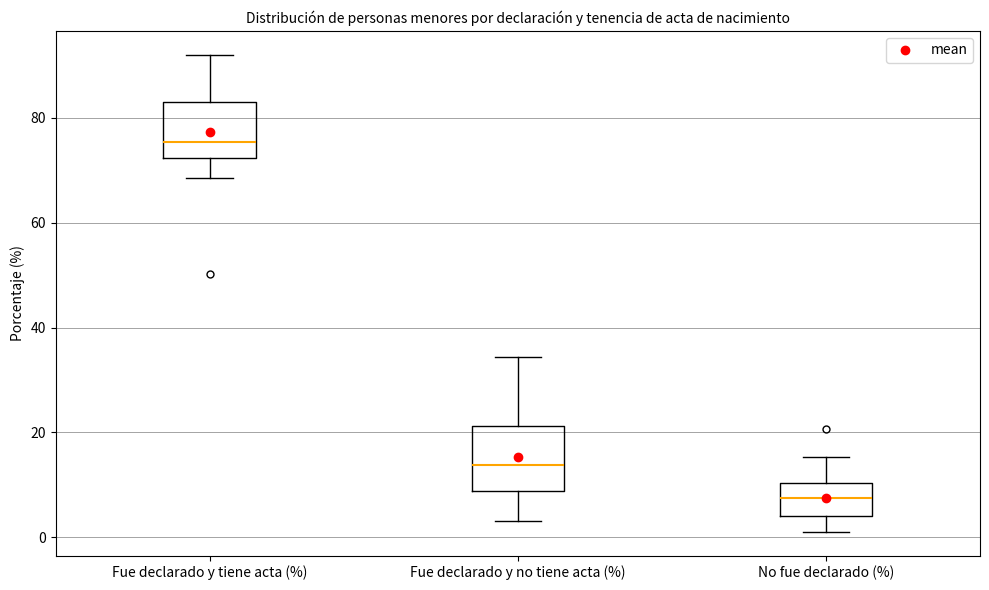

Which box has the lowest median line?

No fue declarado (%)